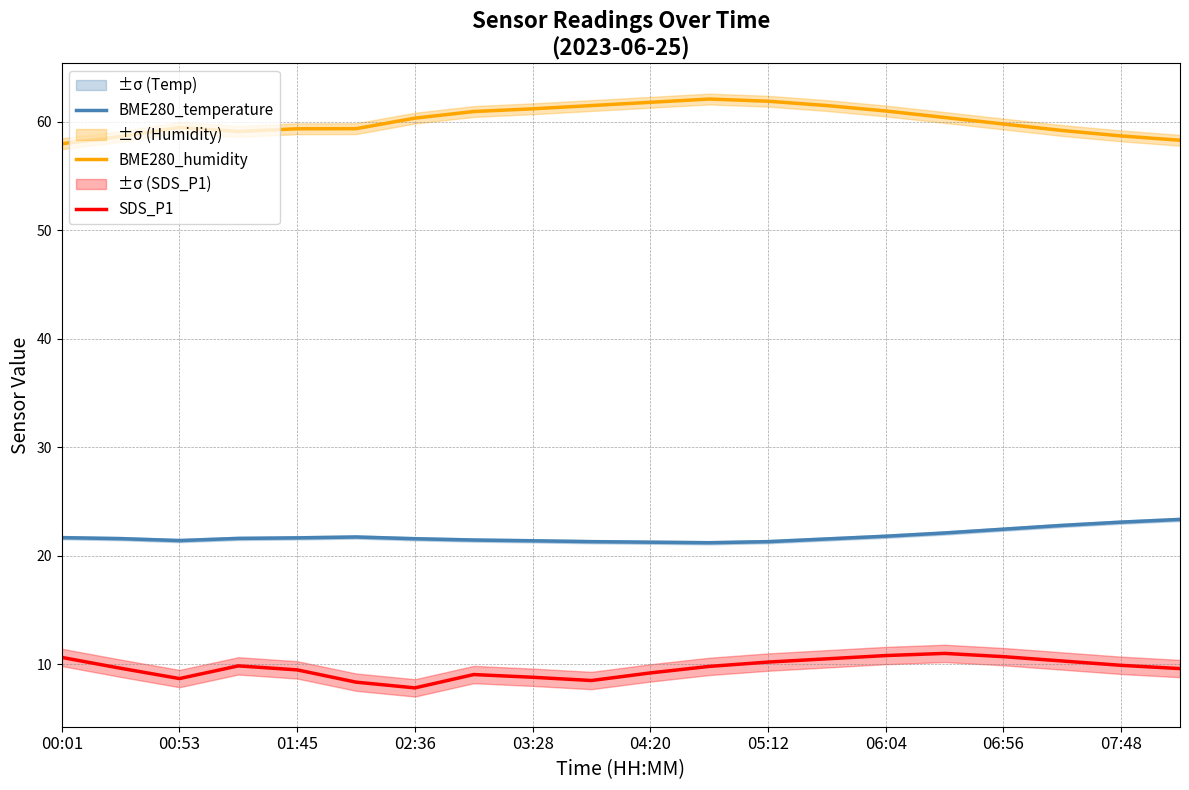

True or false: SDS_P1 and BME280_temperature cross at least once.

False